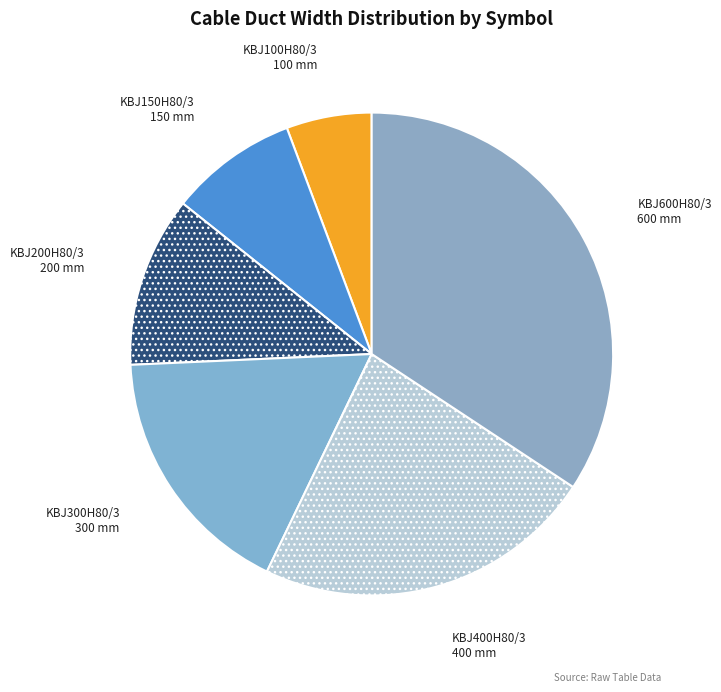

The KBJ200H80/3 slice represents 1% of the pie. True or false?

False